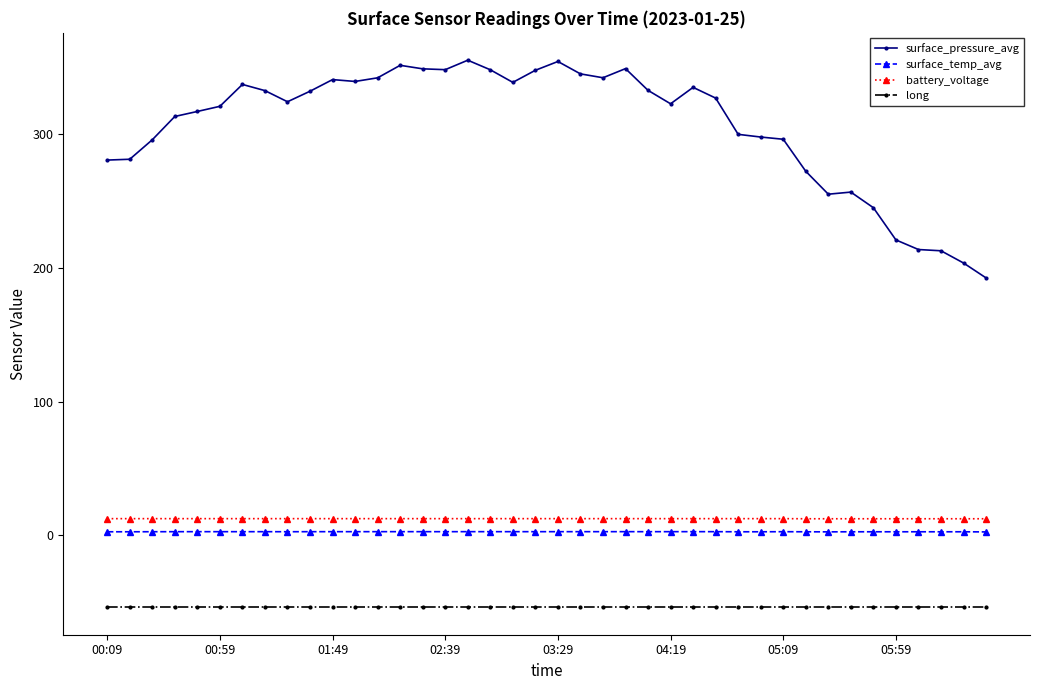

What is the maximum value shown in the chart?

355.6